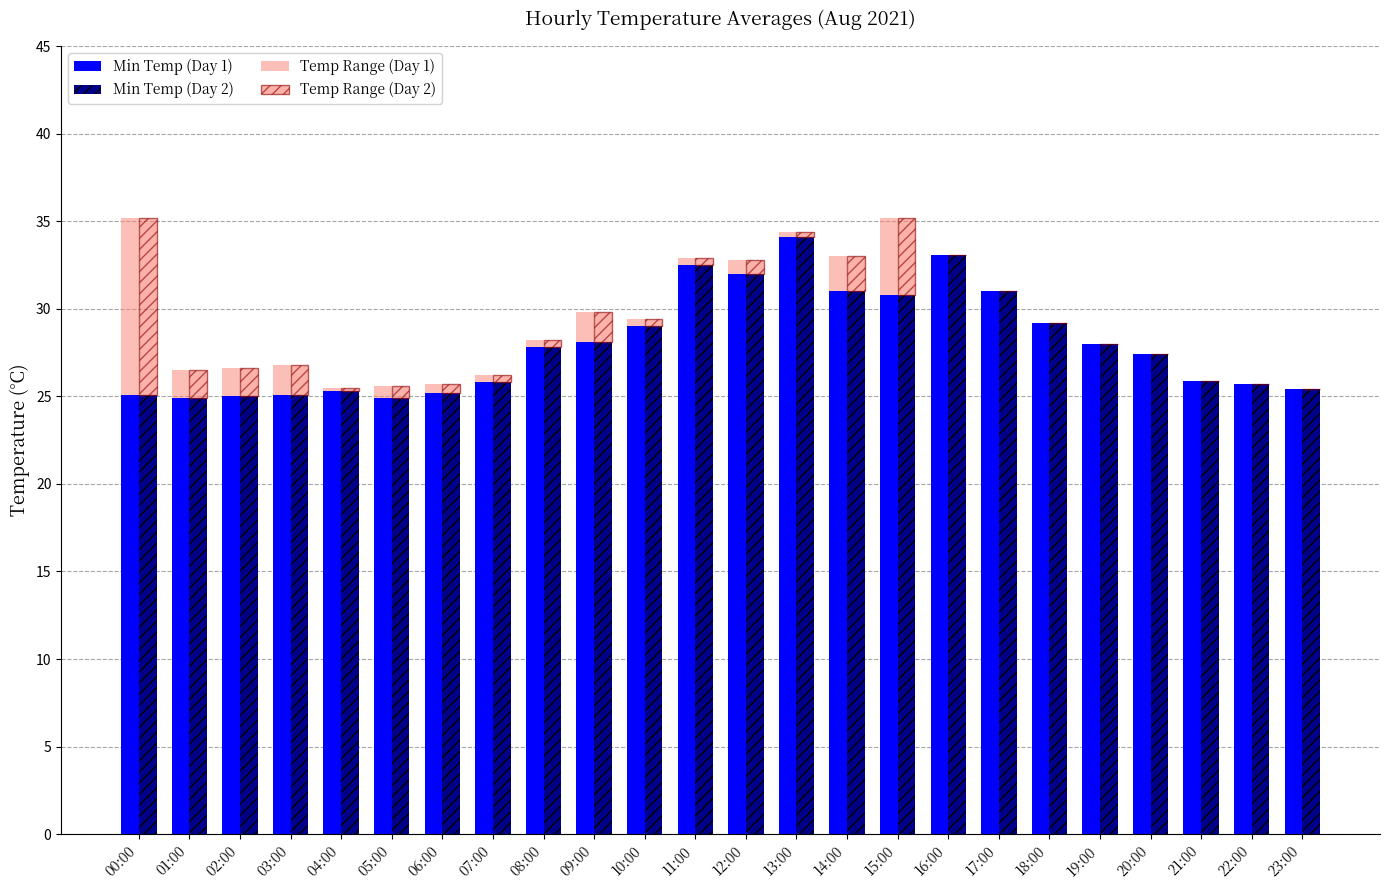

At which label is Temp Range (Day 1) closest to 5?

15:00